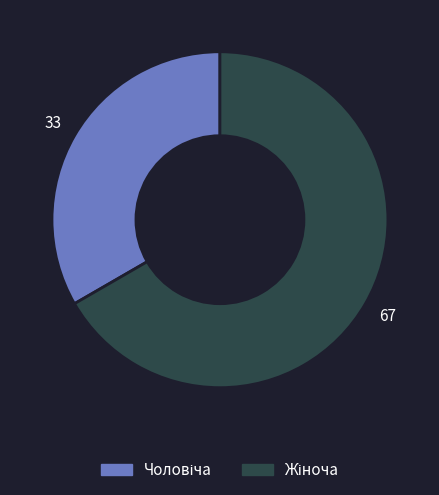

Is there a majority slice in this chart?

Yes